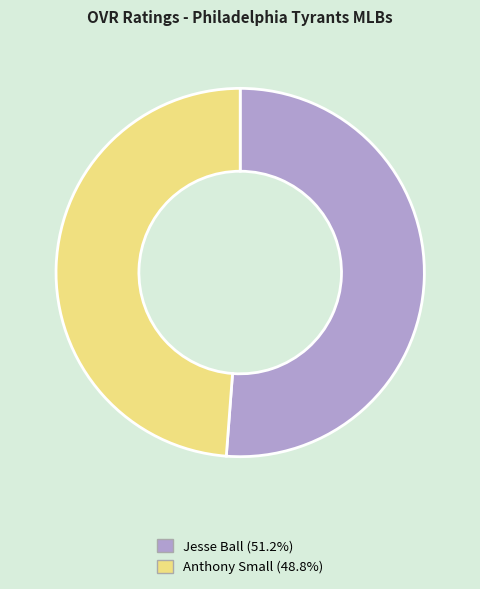

Is it true that Jesse Ball is 39% of the pie?

False